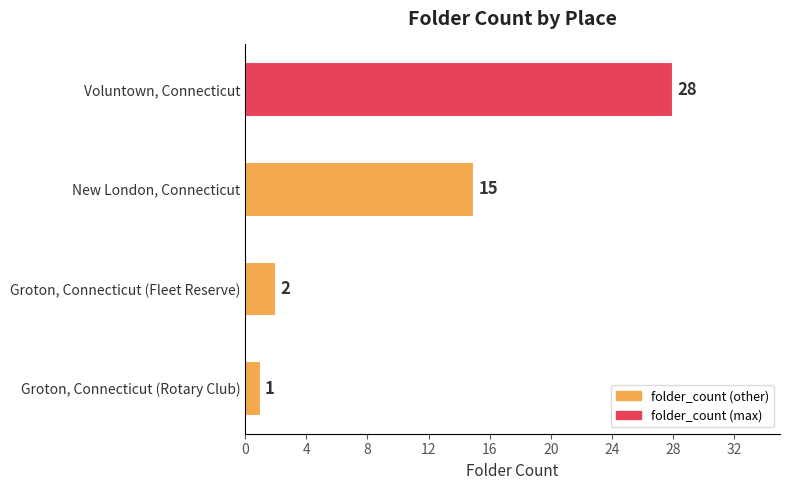

Does the chart contain stacked bars?

No